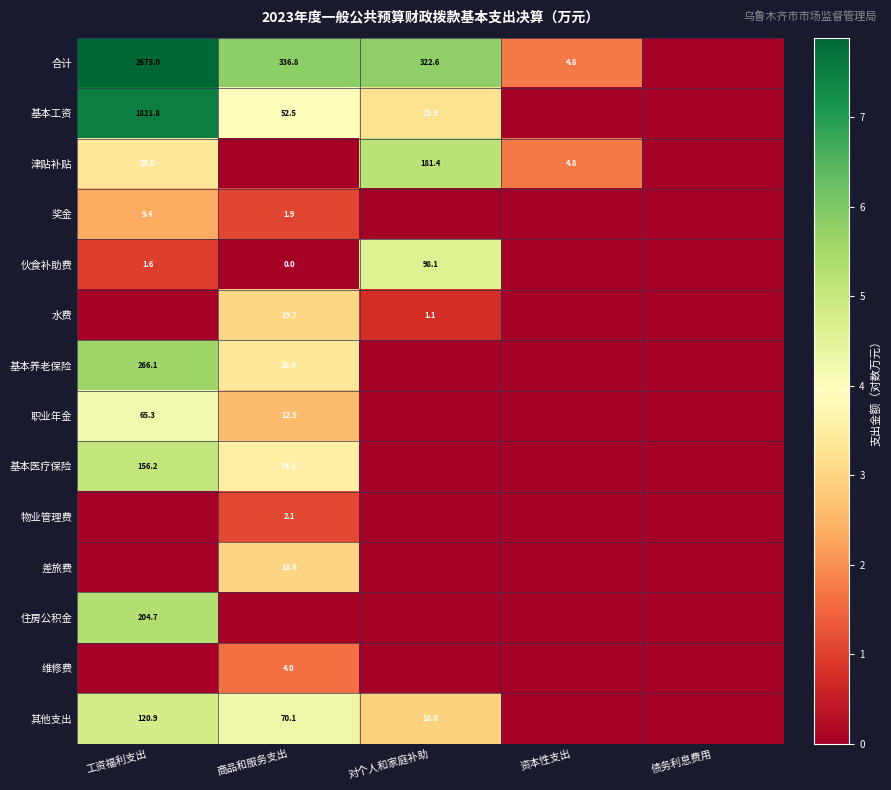

The 基本养老保险 series shows 162.1 at 工资福利支出. True or false?

False